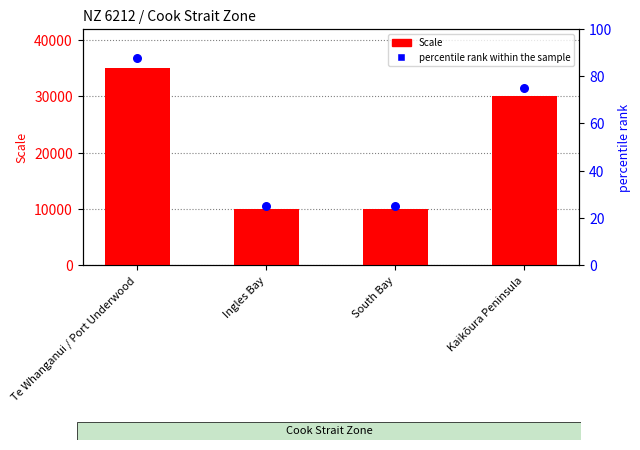

Is the value of percentile rank within the sample at Kaikōura Peninsula greater than the value of Scale at South Bay?

No